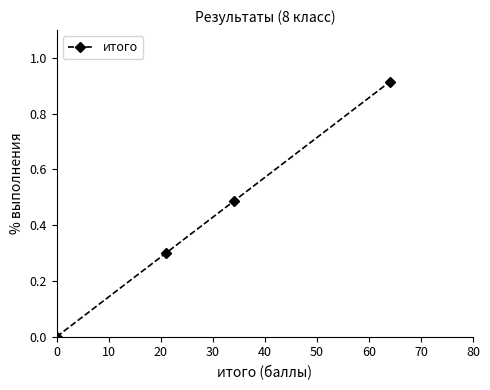

What is the average value?

0.4